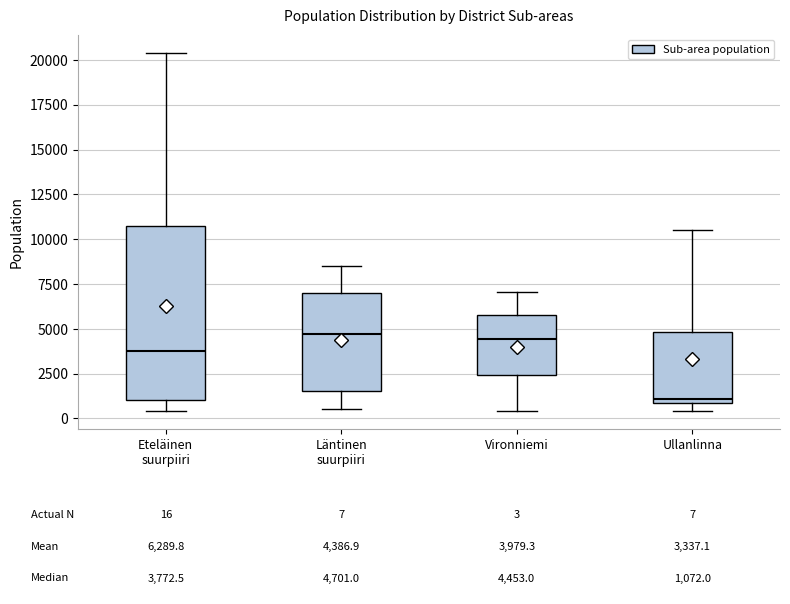

Which box is the tallest, from its lower edge to its upper edge?

Eteläinen suurpiiri